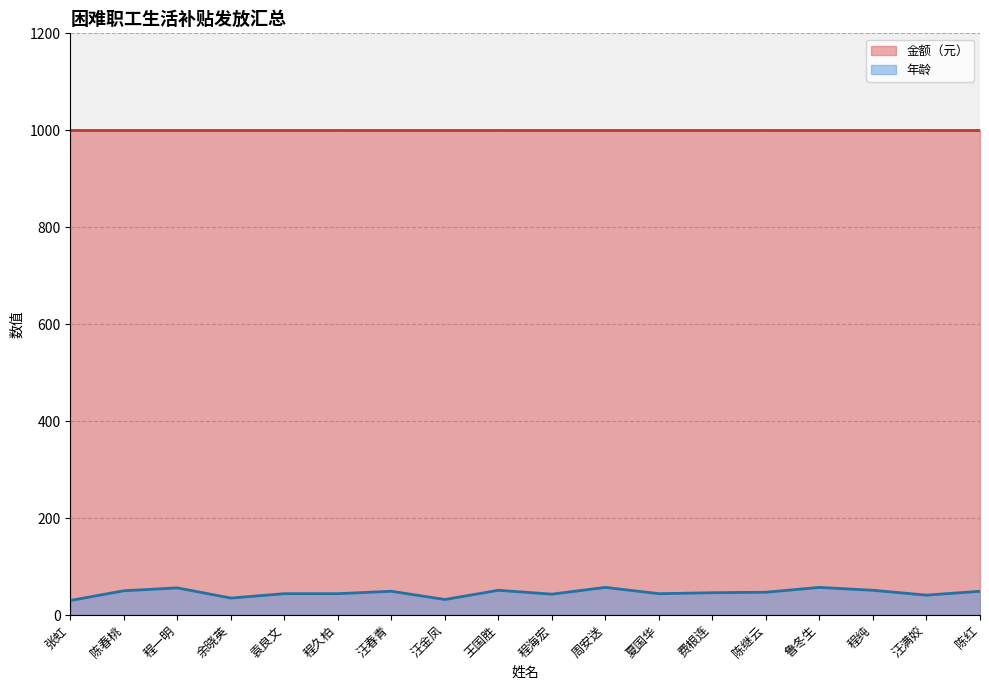

Reading left to right, extract all data points from this chart.

张虹=30	陈春桃=50	程一明=56	余晓英=35	袁良文=44	程久柏=44	汪春青=49	汪金凤=32	王国胜=51	程海宏=43	周安送=57	夏国华=44	费根连=46	陈继云=47	鲁冬生=57	程纯=51	汪满姣=41	陈红=49